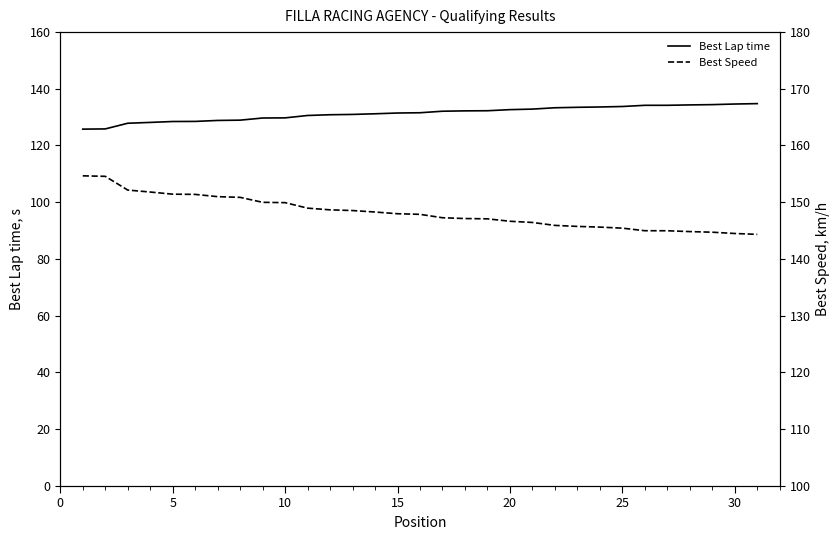

Which series has the largest total across all categories?

Best Speed